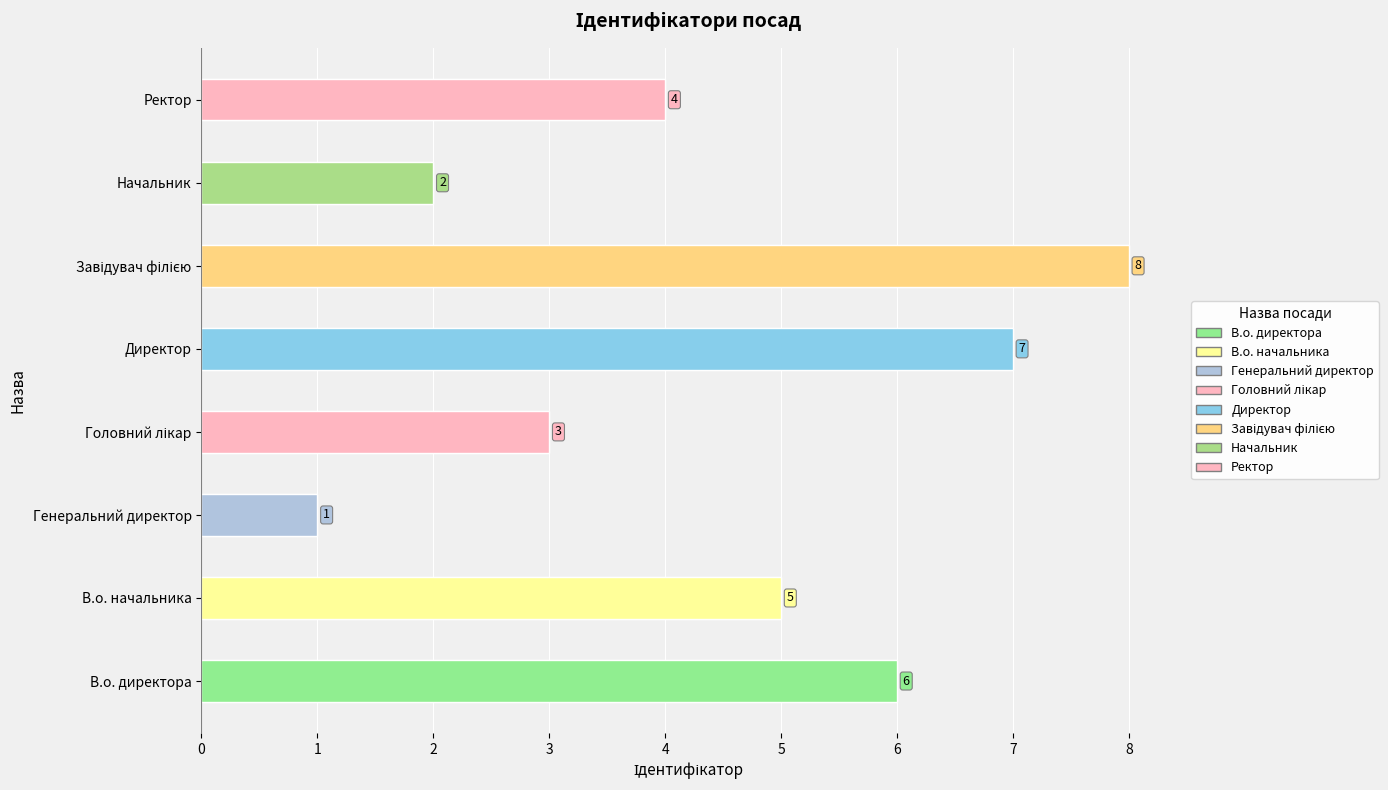

The chart shows a value of 4 at Ректор. True or false?

True